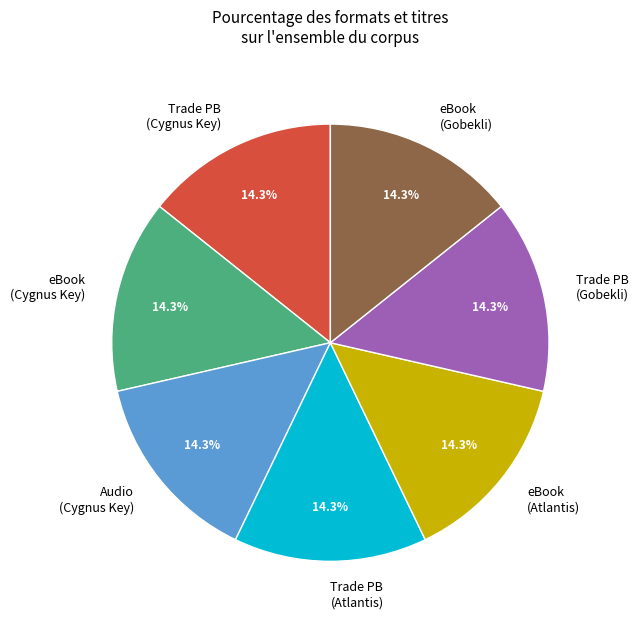

Approximately how many times larger is the value at Trade PB (Atlantis) compared to Audio (Cygnus Key)?

1.0